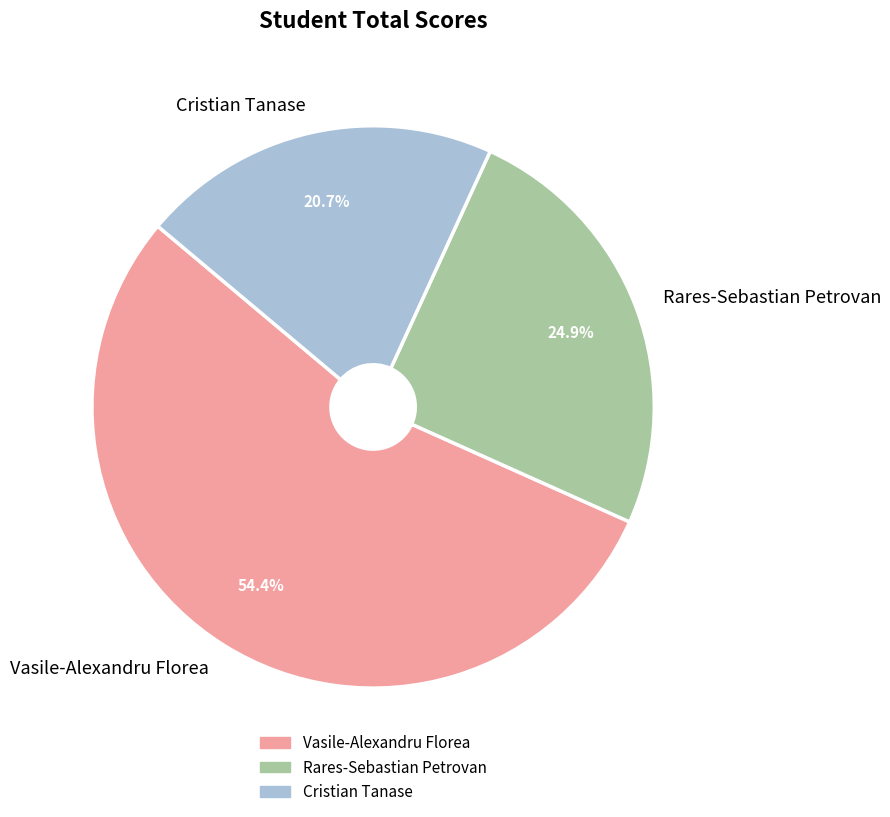

Which slice is the smallest?

Cristian Tanase